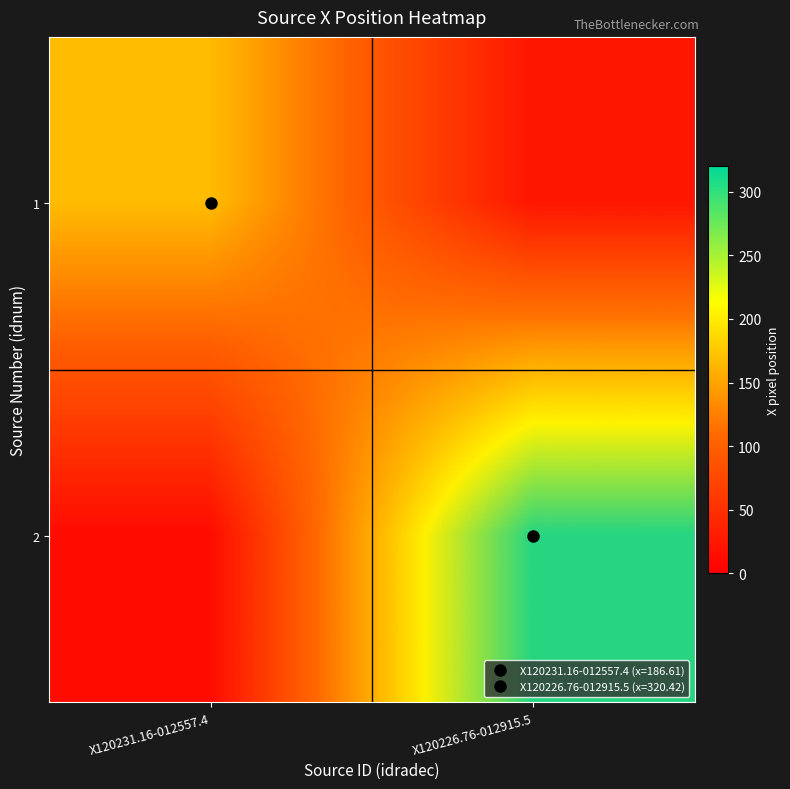

What is the average value of the 2 series?

160.2